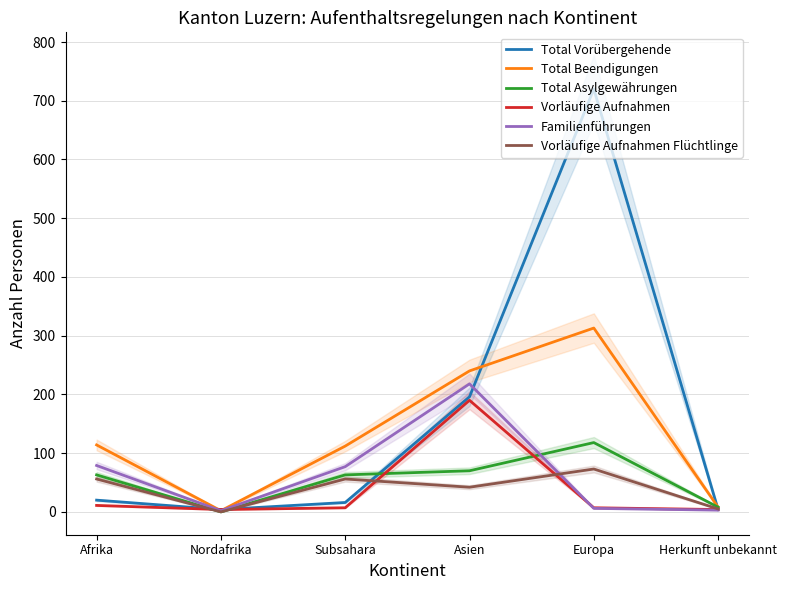

What is the average value of the Total Vorübergehende series?

160